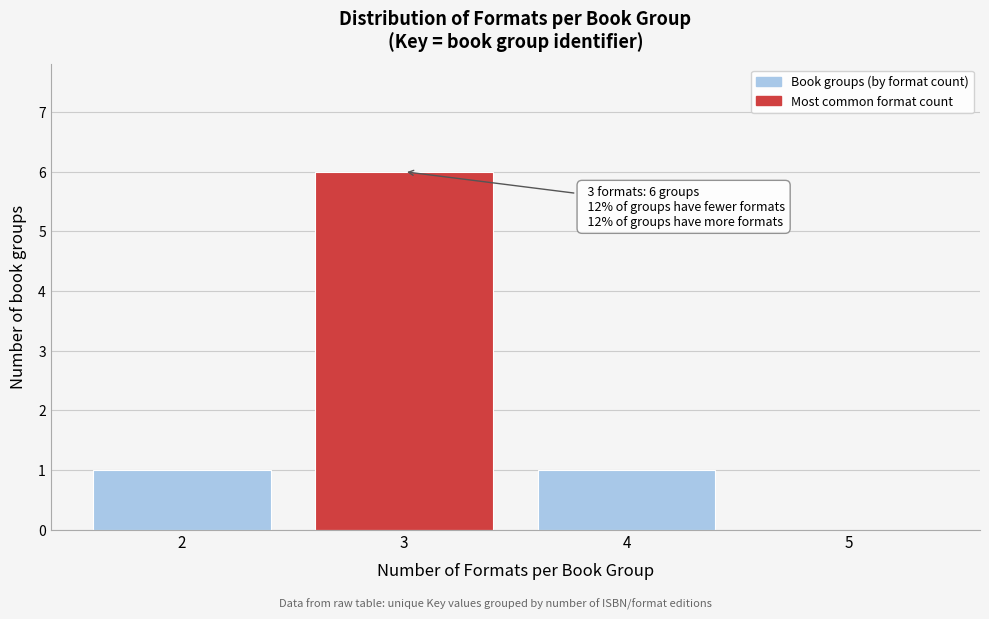

Reading left to right, list all the values displayed in this chart.

2=1	3=6	4=1	5=0